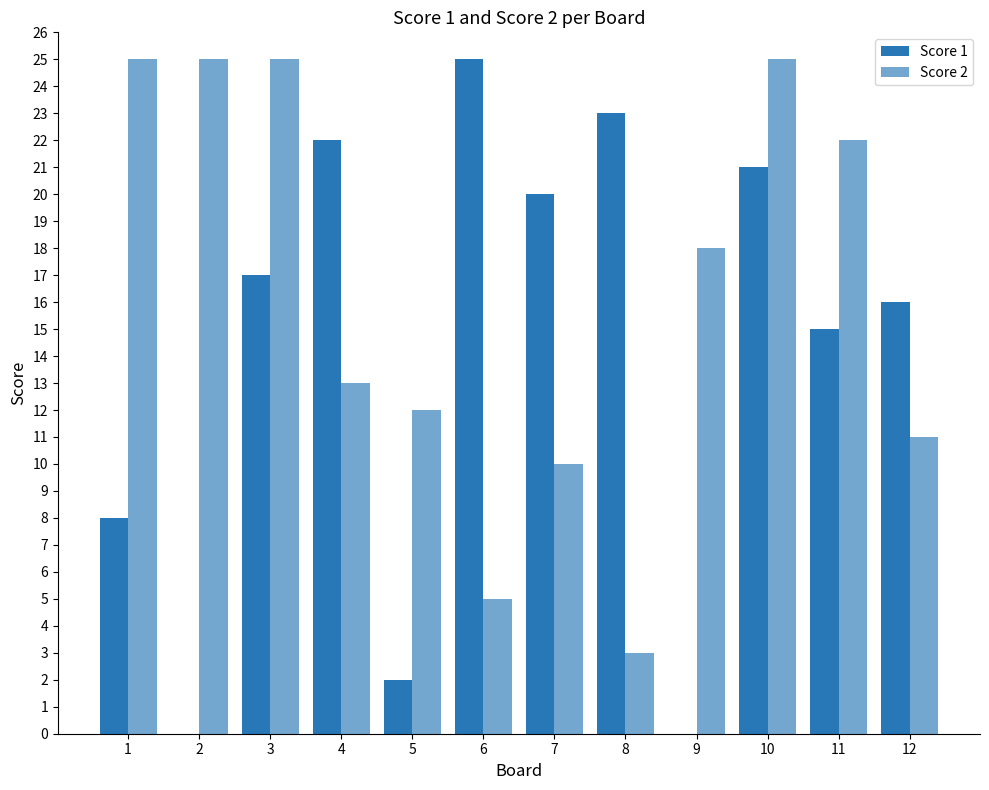

Does the chart contain stacked bars?

No